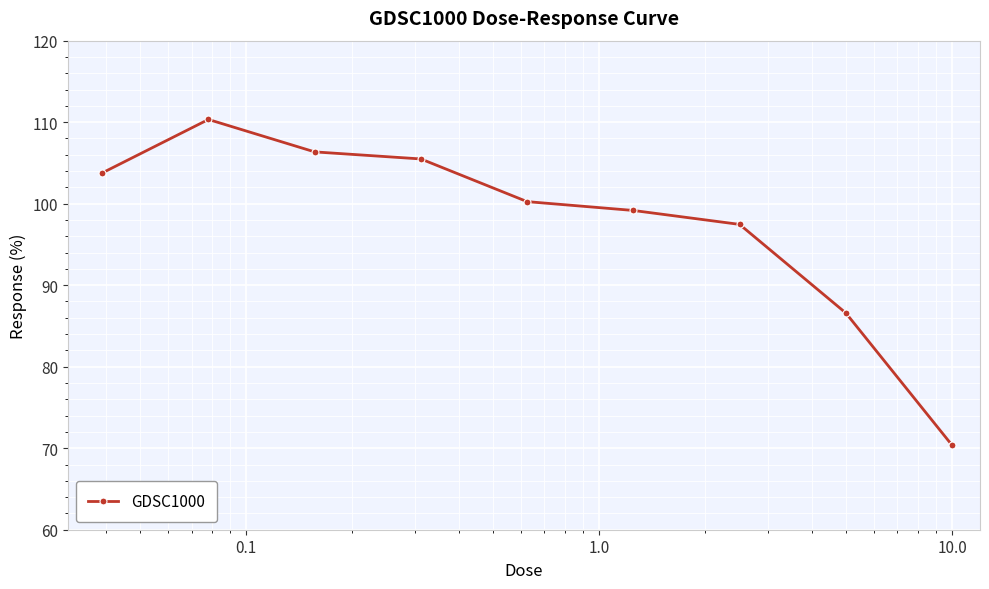

How many interior local peaks (higher than both neighbors) does the data have?

1